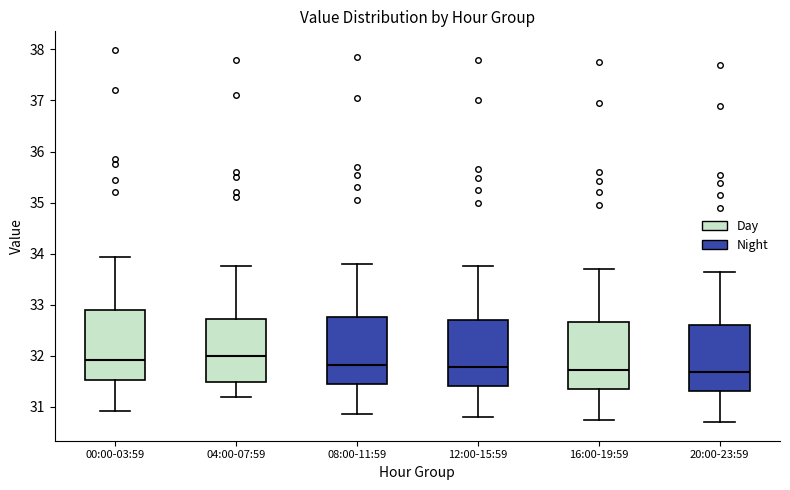

Where does the upper whisker of the box for 12:00-15:59 end on the y-axis? The values are not printed on the chart, so give them approximately, as read against the axis.

33.8